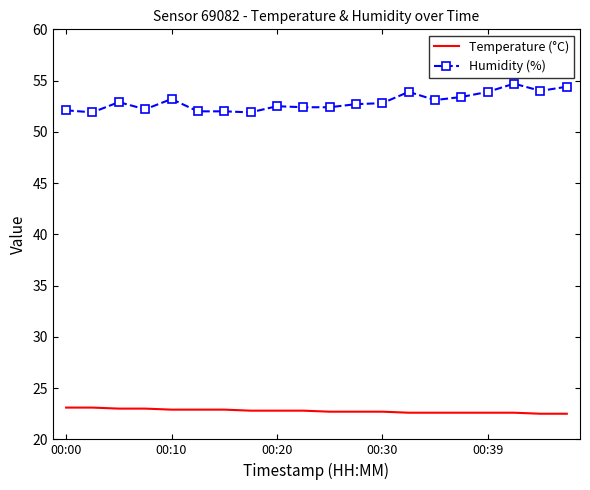

Rank the series by their maximum value, from lowest to highest.

Temperature (°C), Humidity (%)